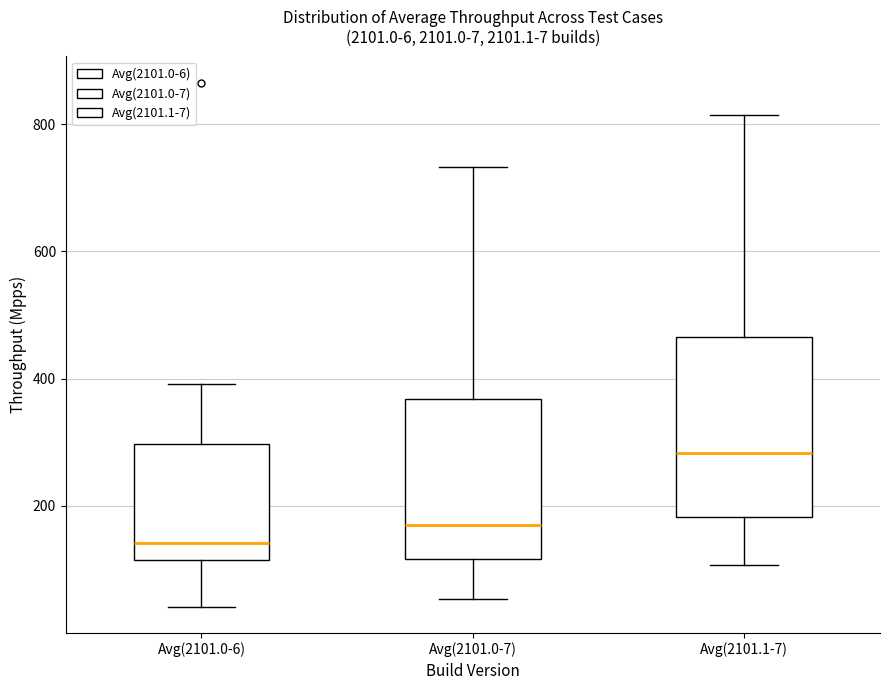

Which box is the tallest, from its lower edge to its upper edge?

Avg(2101.1-7)